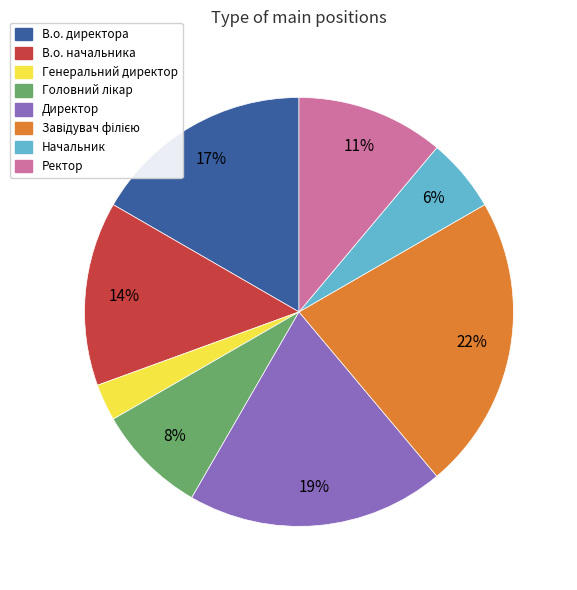

Is Начальник the majority of the pie?

No